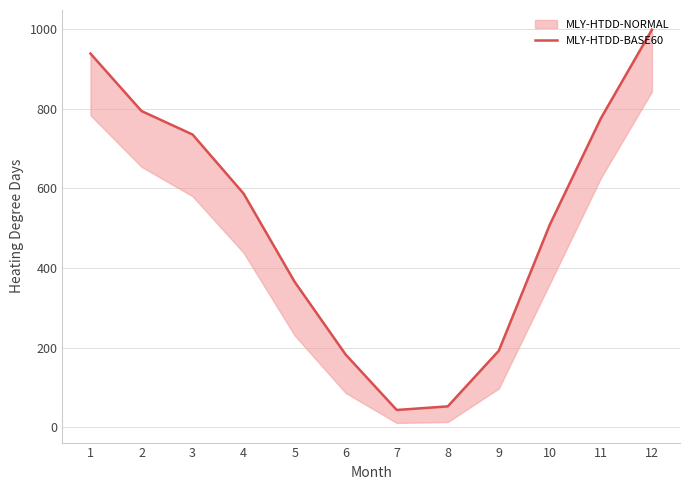

Rank the categories by value from highest to lowest.

12, 1, 2, 11, 3, 4, 10, 5, 9, 6, 8, 7